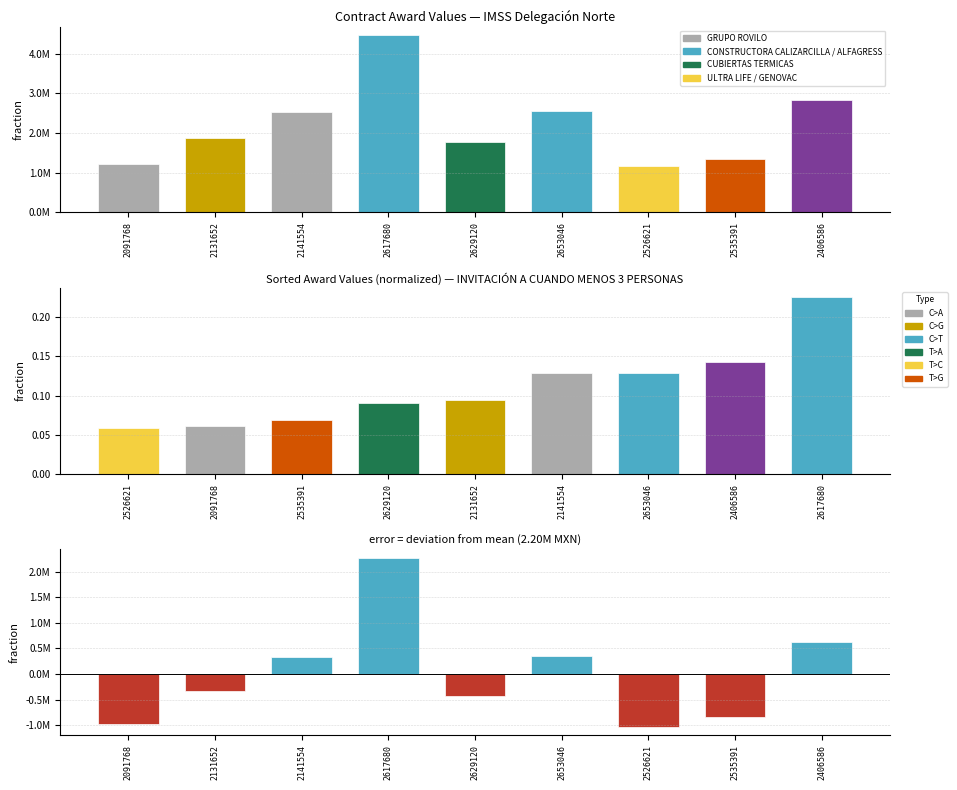

Between 2535391 and 2653046, which is larger?

2653046